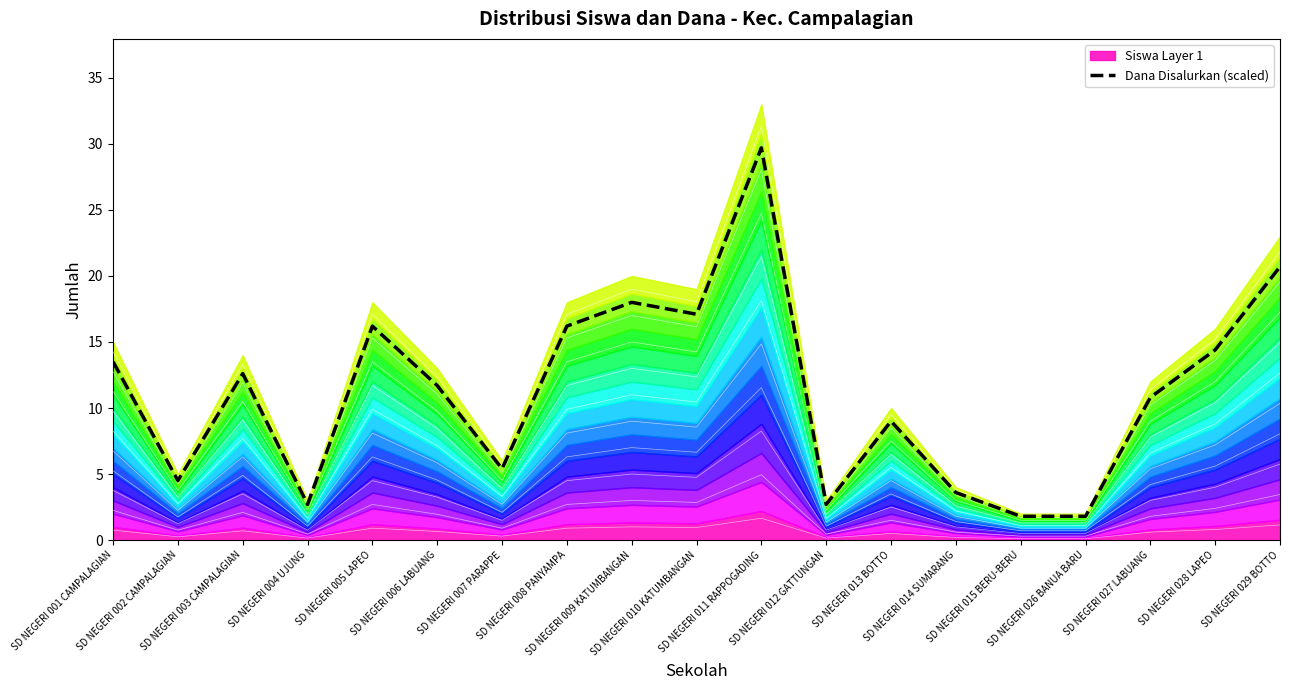

Rank the categories by value from highest to lowest.

SD NEGERI 011 RAPPOGADING, SD NEGERI 029 BOTTO, SD NEGERI 009 KATUMBANGAN, SD NEGERI 010 KATUMBANGAN, SD NEGERI 005 LAPEO, SD NEGERI 008 PANYAMPA, SD NEGERI 028 LAPEO, SD NEGERI 001 CAMPALAGIAN, SD NEGERI 003 CAMPALAGIAN, SD NEGERI 006 LABUANG, SD NEGERI 027 LABUANG, SD NEGERI 013 BOTTO, SD NEGERI 007 PARAPPE, SD NEGERI 002 CAMPALAGIAN, SD NEGERI 014 SUMARANG, SD NEGERI 004 UJUNG, SD NEGERI 012 GATTUNGAN, SD NEGERI 015 BERU-BERU, SD NEGERI 026 BANUA BARU